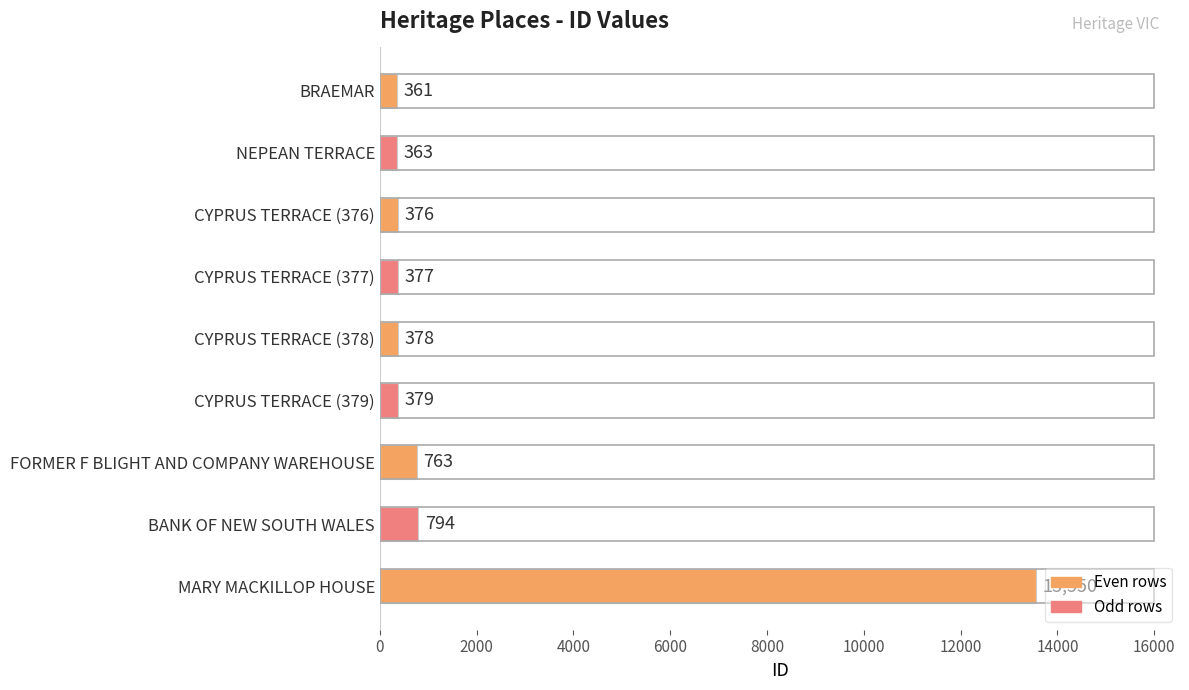

Rank the categories by value from highest to lowest.

MARY MACKILLOP HOUSE, BANK OF NEW SOUTH WALES, FORMER F BLIGHT AND COMPANY WAREHOUSE, CYPRUS TERRACE (379), CYPRUS TERRACE (378), CYPRUS TERRACE (377), CYPRUS TERRACE (376), NEPEAN TERRACE, BRAEMAR